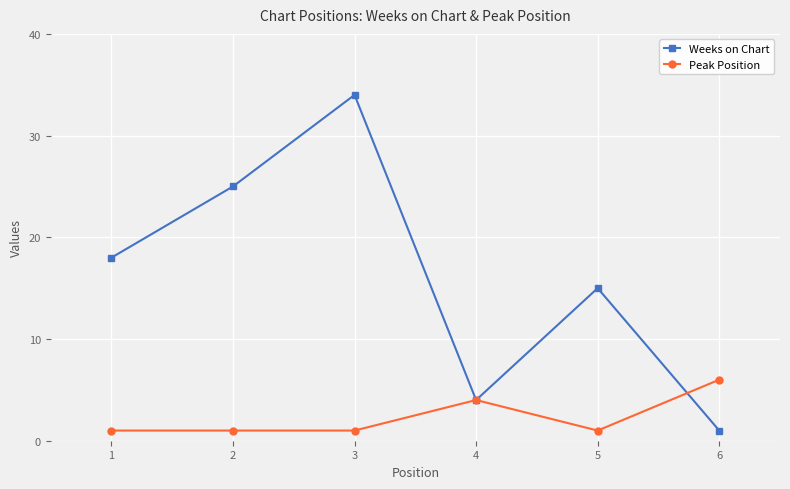

At which label is Weeks on Chart closest to 17?

1